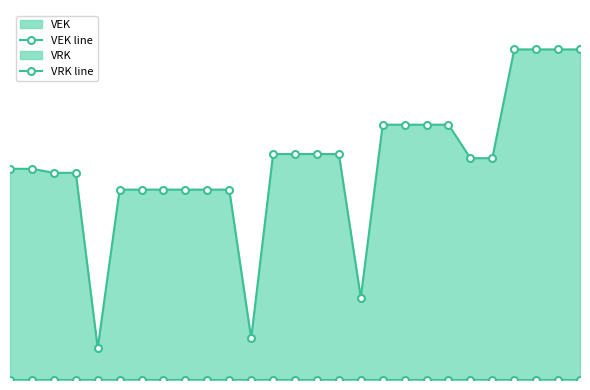

Reading left to right, list all the values displayed in this chart.

VEK line: 0=2283	1=2283	2=2240	3=2240	4=344	5=2058	6=2058	7=2058	8=2058	9=2058	10=2058	11=449	12=2443	13=2443	14=2443	15=2443	16=890	17=2760	18=2760	19=2760	20=2760	21=2398	22=2398	23=3574	24=3574	25=3574	26=3574
VRK line: 0=0	1=0	2=0	3=0	4=0	5=0	6=0	7=0	8=0	9=0	10=0	11=0	12=0	13=0	14=0	15=0	16=0	17=0	18=0	19=0	20=0	21=0	22=0	23=0	24=0	25=0	26=0